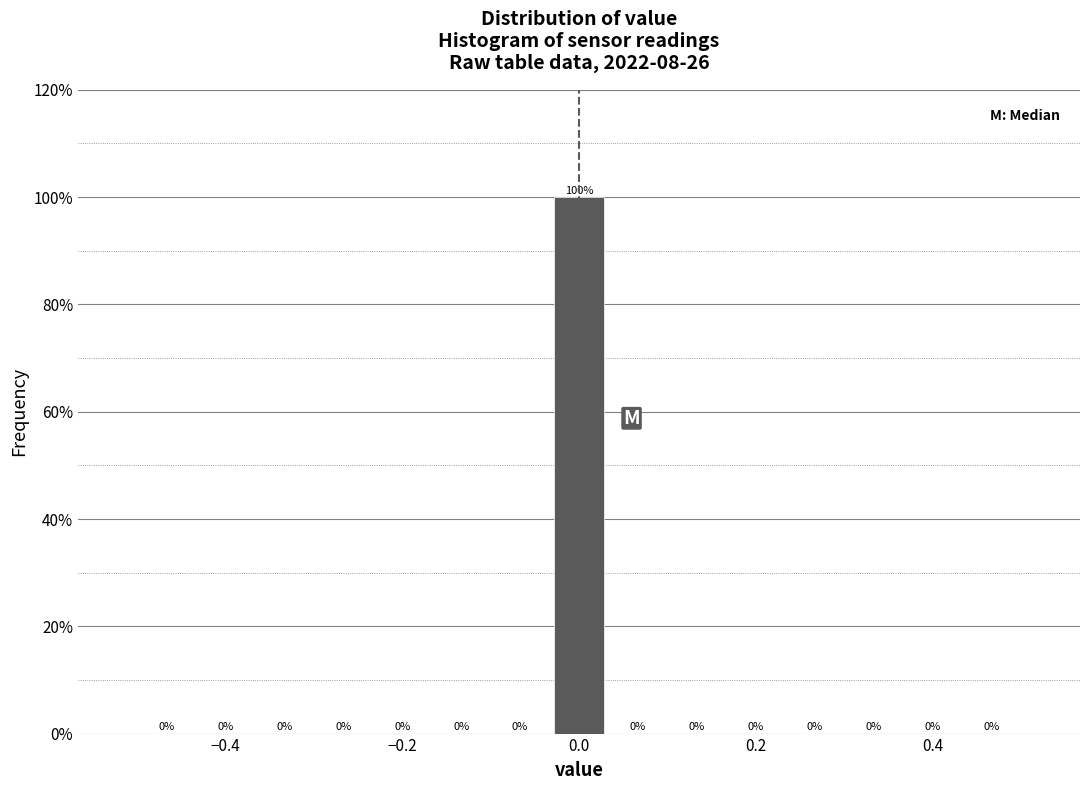

Around what value on the x-axis is the tallest bar? Give the approximate position of its centre, as read against the axis.

0.00